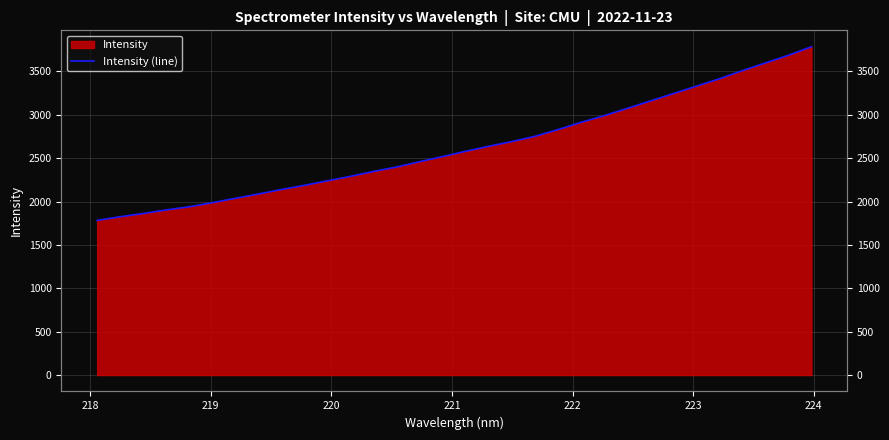

What is the difference between the maximum and minimum values?

2002.1